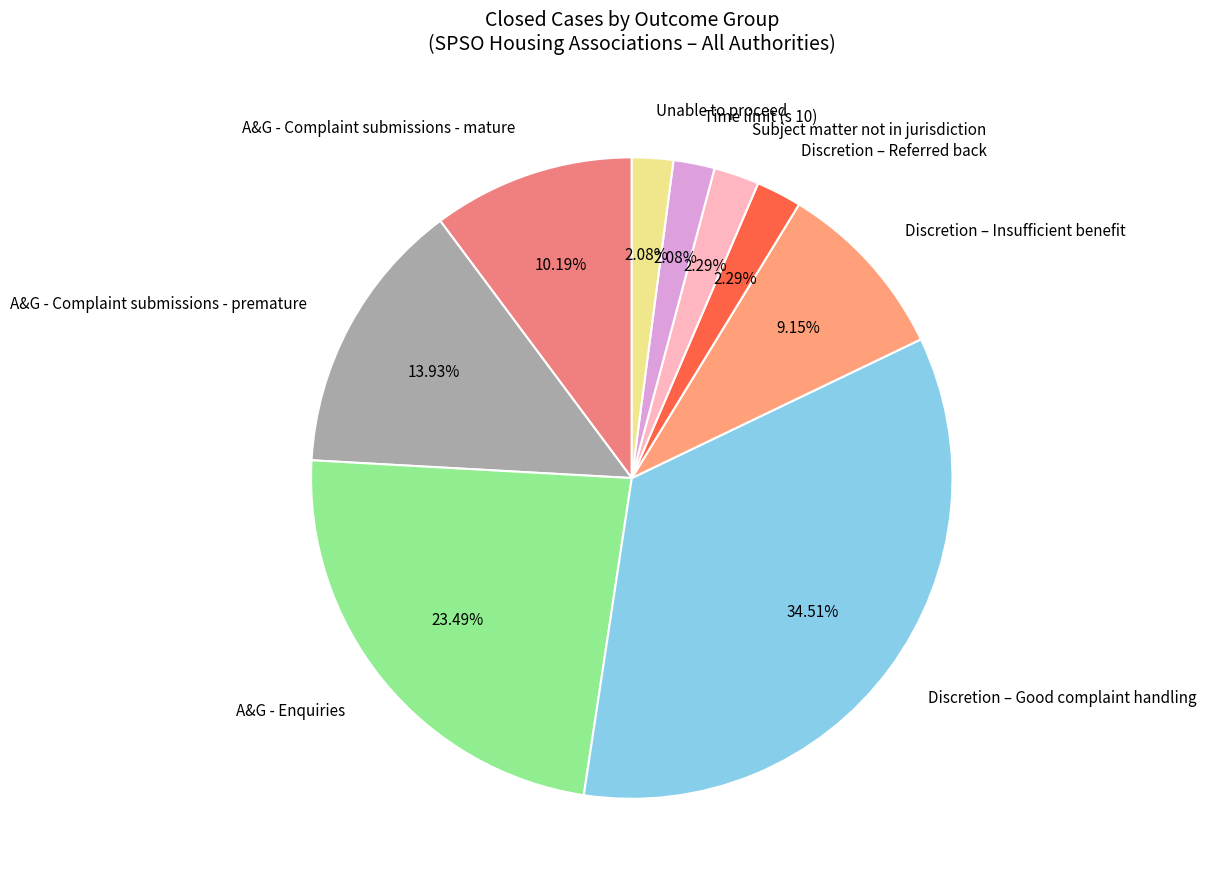

What percentage is NOT represented by A&G - Complaint submissions - mature?

89.8%